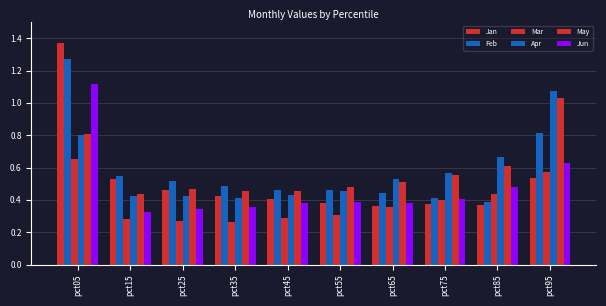

Reading right to left, list all the values displayed in this chart.

Jan: 0.5	0.4	0.4	0.4	0.4	0.4	0.4	0.5	0.5	1.4
Feb: 0.8	0.4	0.4	0.4	0.5	0.5	0.5	0.5	0.6	1.3
Mar: 0.6	0.4	0.4	0.4	0.3	0.3	0.3	0.3	0.3	0.7
Apr: 1.1	0.7	0.6	0.5	0.5	0.4	0.4	0.4	0.4	0.8
May: 1.0	0.6	0.6	0.5	0.5	0.5	0.5	0.5	0.4	0.8
Jun: 0.6	0.5	0.4	0.4	0.4	0.4	0.4	0.3	0.3	1.1